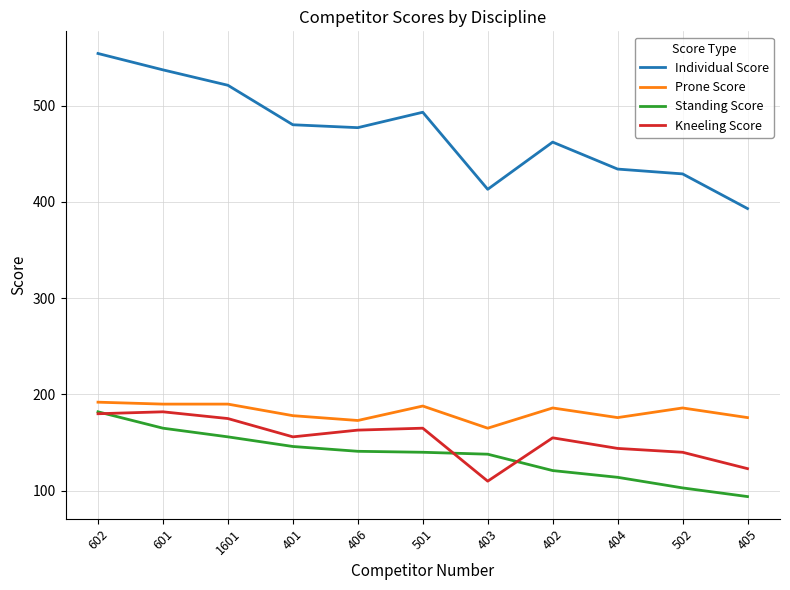

What is the average value of the Individual Score series?

472